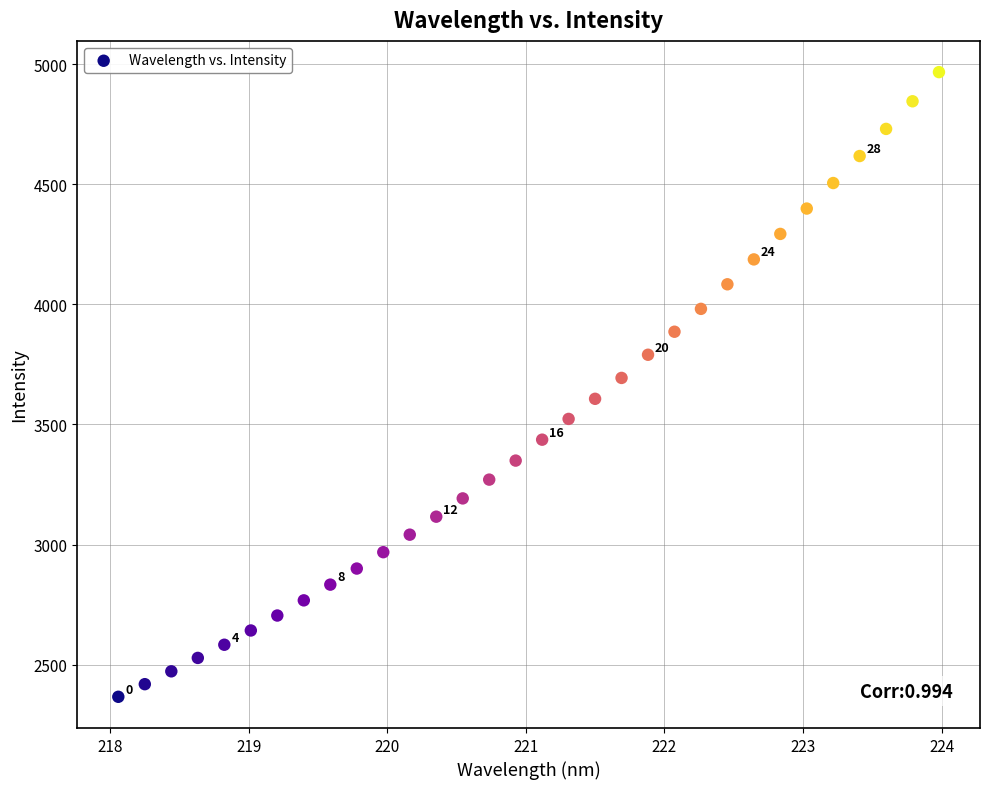

What is the range of Y values (max minus min)?

2600.8